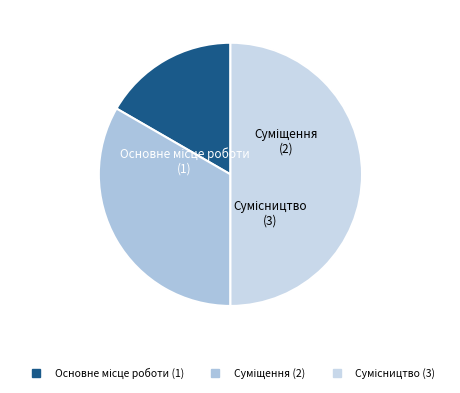

What percentage is the Сумісництво slice, to the nearest percent?

50%